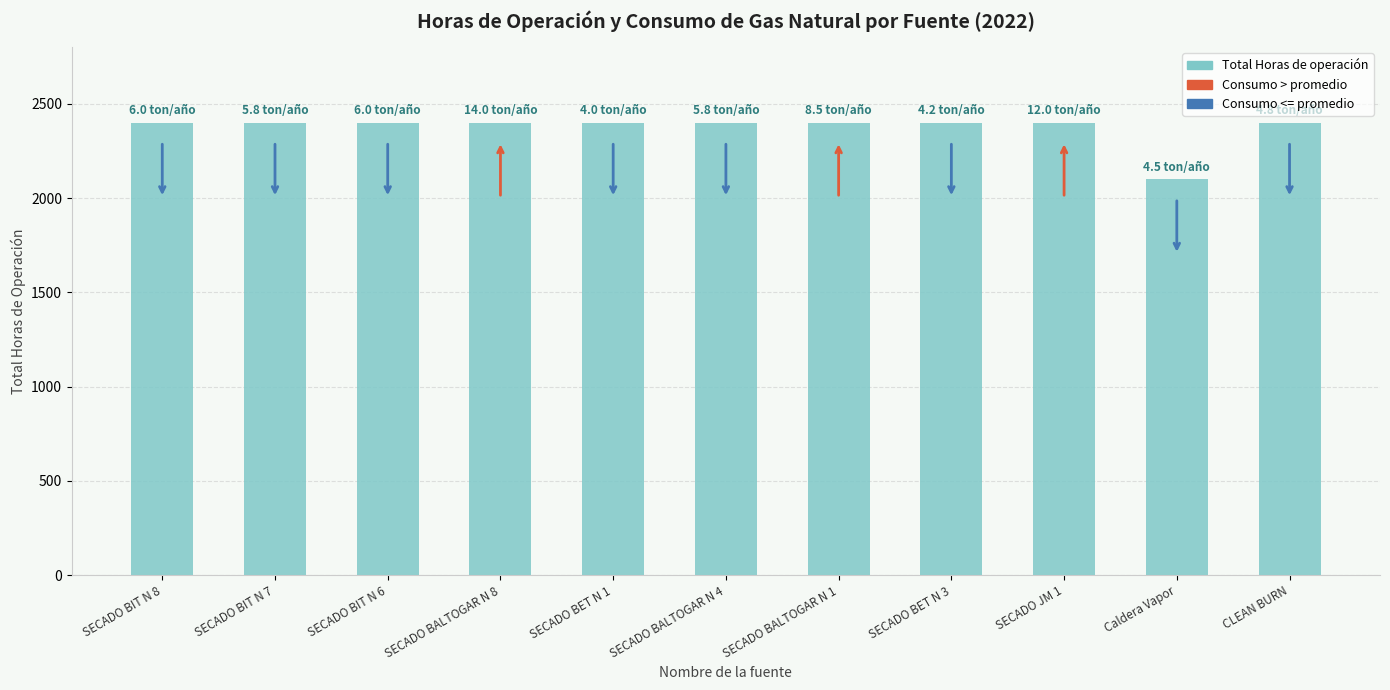

Is it true that the value at SECADO BALTOGAR N 4 is 2400?

True